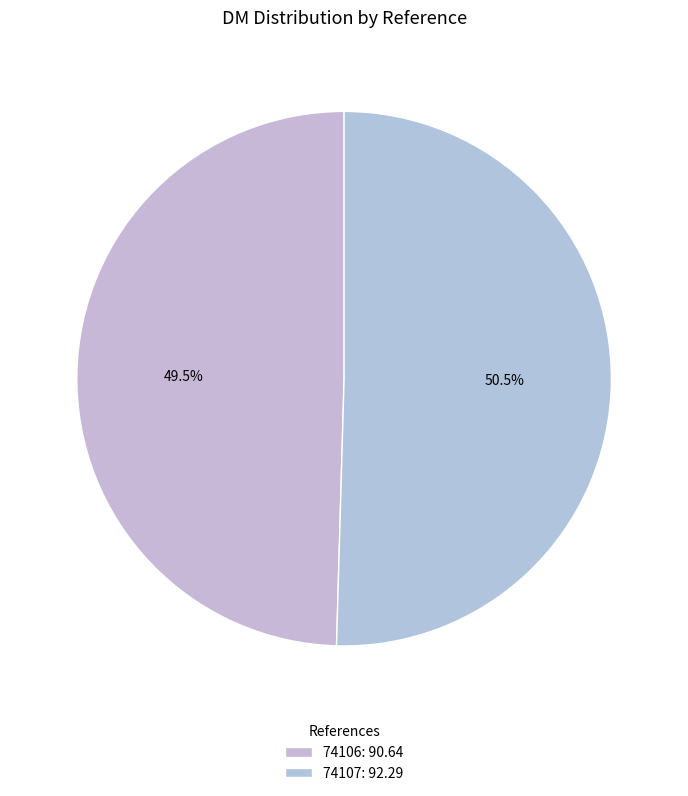

What percentage is the 74107 slice, to the nearest percent?

50%